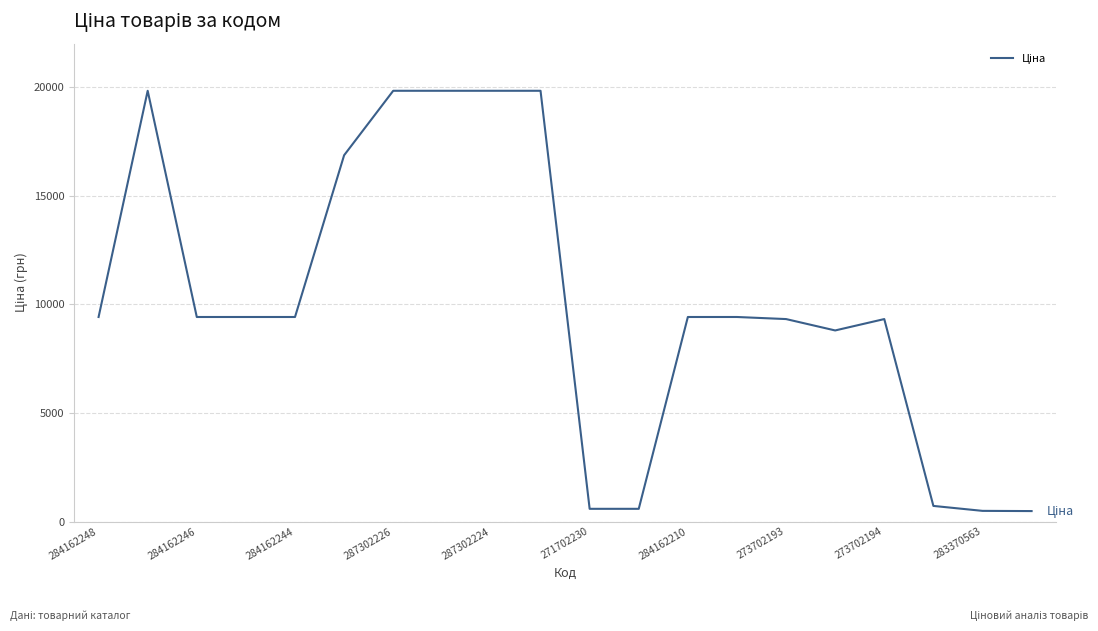

What is the maximum value shown in the chart?

19831.1